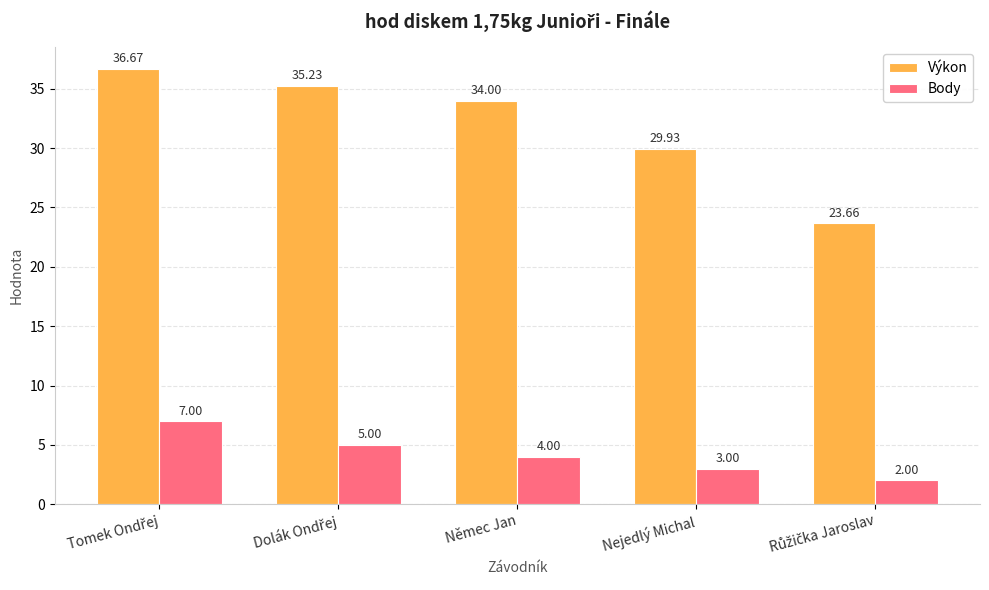

Is it true that Výkon equals 15.5 at Nejedlý Michal?

False